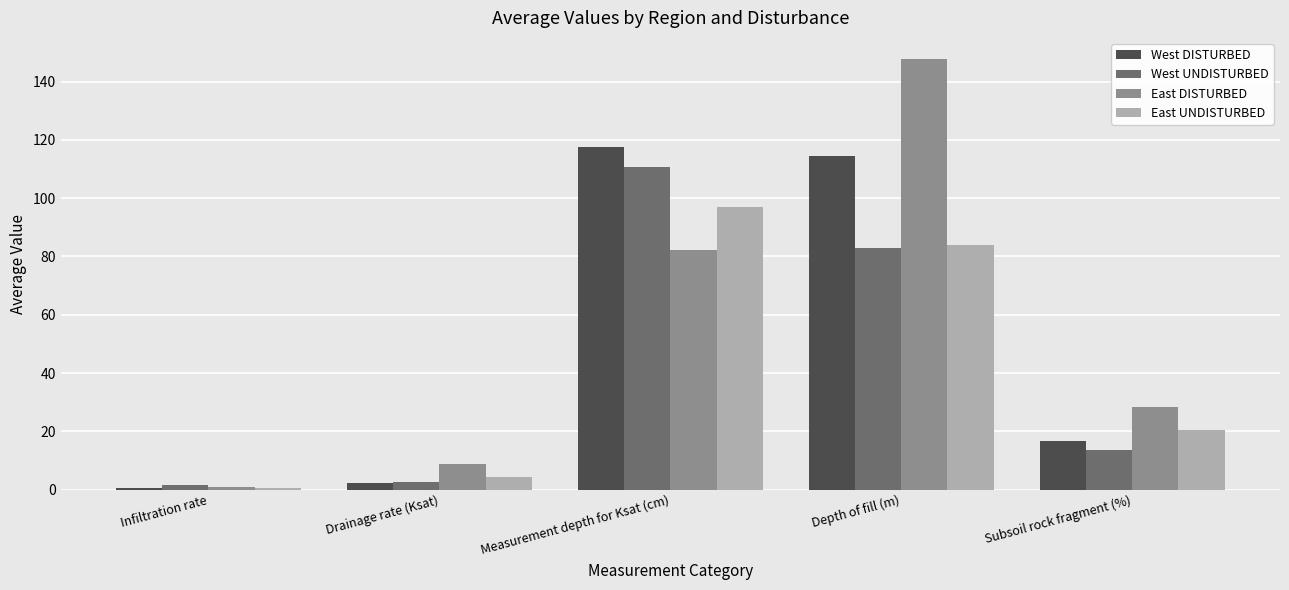

Which series has the widest spread of values?

East DISTURBED